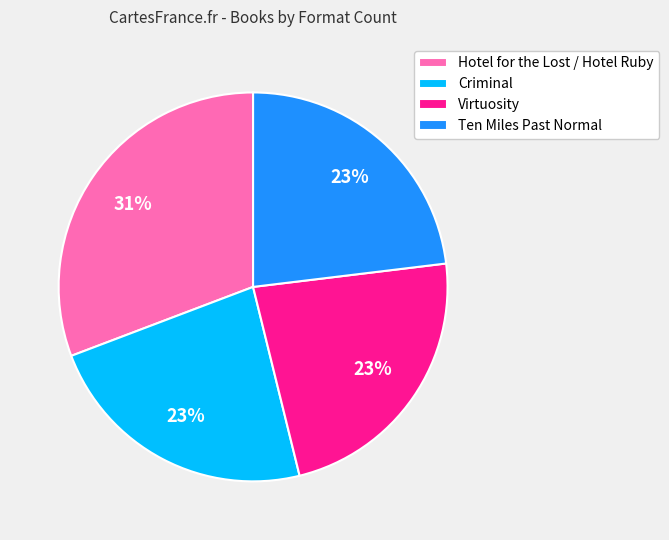

To the nearest percent, what is the combined percentage of Hotel for the Lost / Hotel Ruby and Criminal?

54%